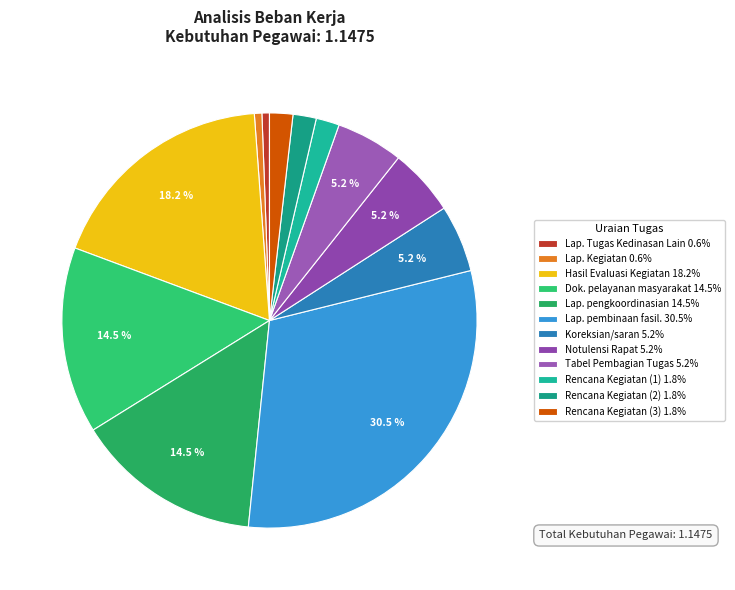

How many slices are in this pie chart?

12